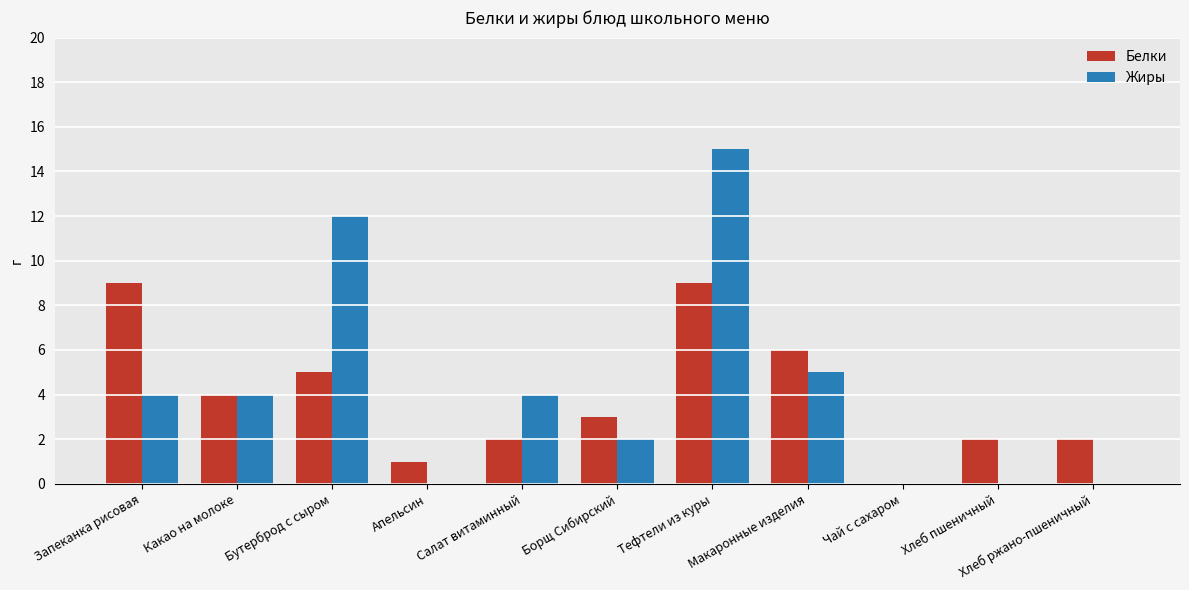

What value does the Белки series have at Макаронные изделия?

6